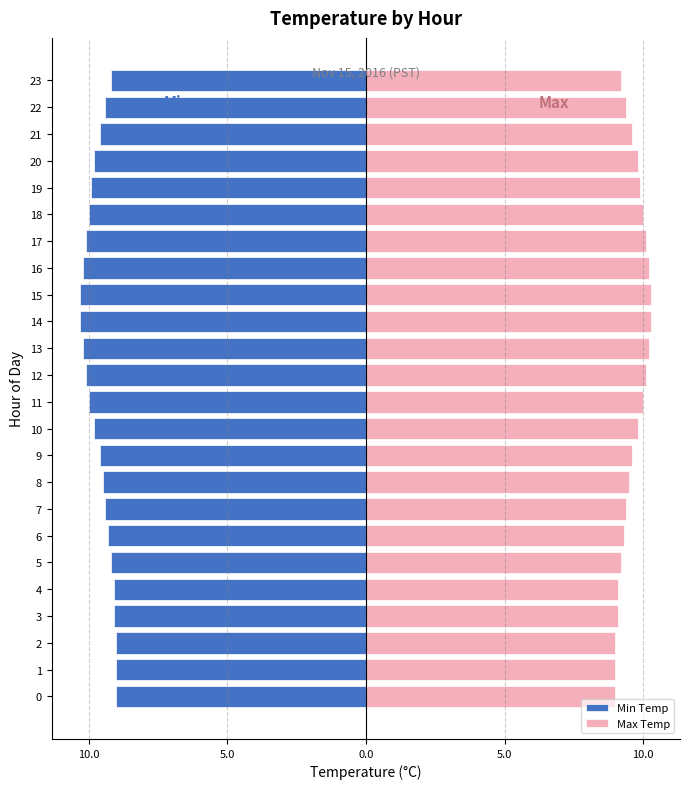

Reading left to right, what are all the values shown in this chart?

Min Temp: -9.0	-9.0	-9.0	-9.1	-9.1	-9.2	-9.3	-9.4	-9.5	-9.6	-9.8	-10.0	-10.1	-10.2	-10.3	-10.3	-10.2	-10.1	-10.0	-9.9	-9.8	-9.6	-9.4	-9.2
Max Temp: 9.0	9.0	9.0	9.1	9.1	9.2	9.3	9.4	9.5	9.6	9.8	10.0	10.1	10.2	10.3	10.3	10.2	10.1	10.0	9.9	9.8	9.6	9.4	9.2